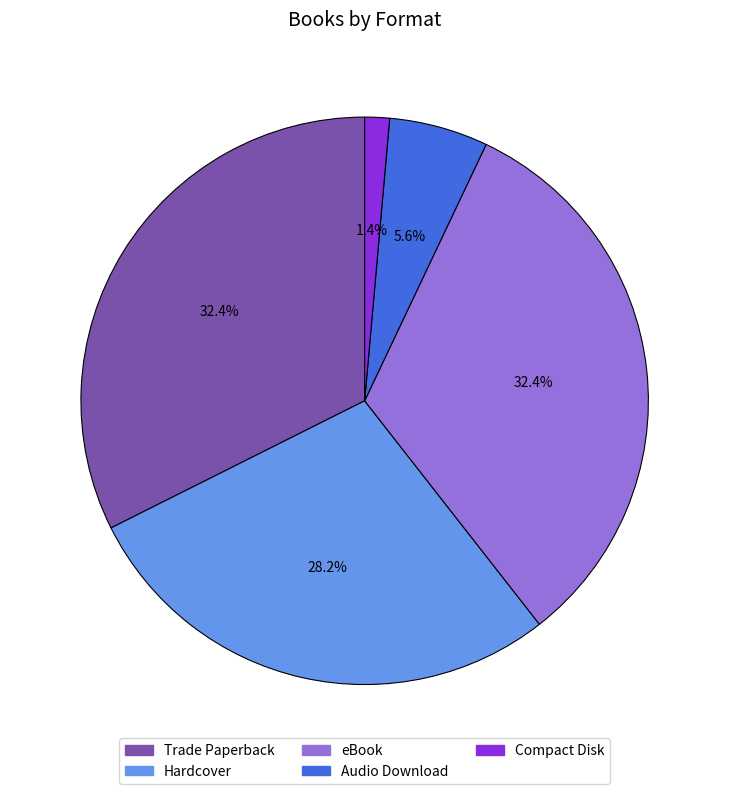

Which slice is the smallest?

Compact Disk